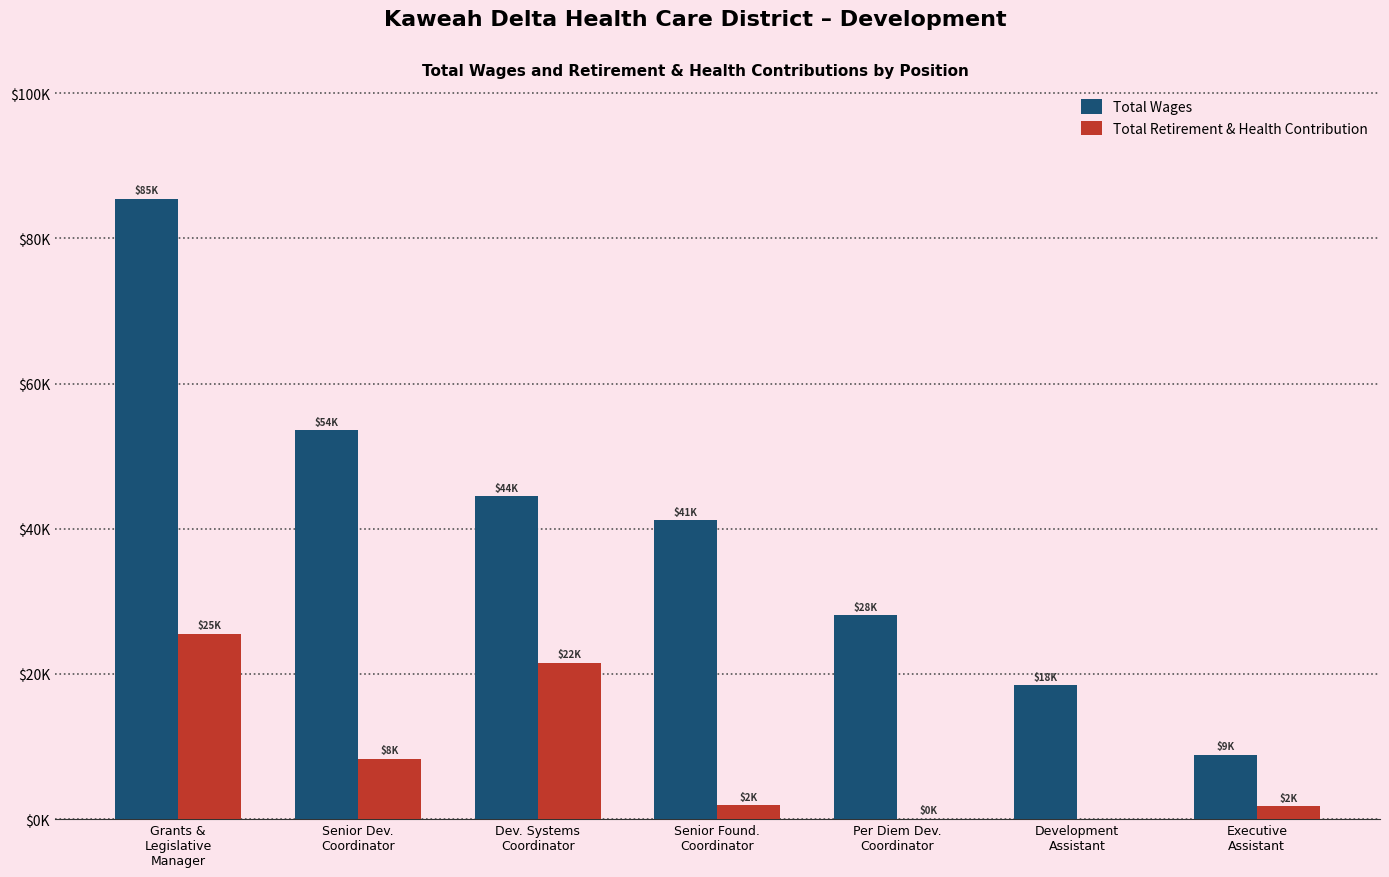

What are all the series names shown in the legend?

Total Wages, Total Retirement & Health Contribution